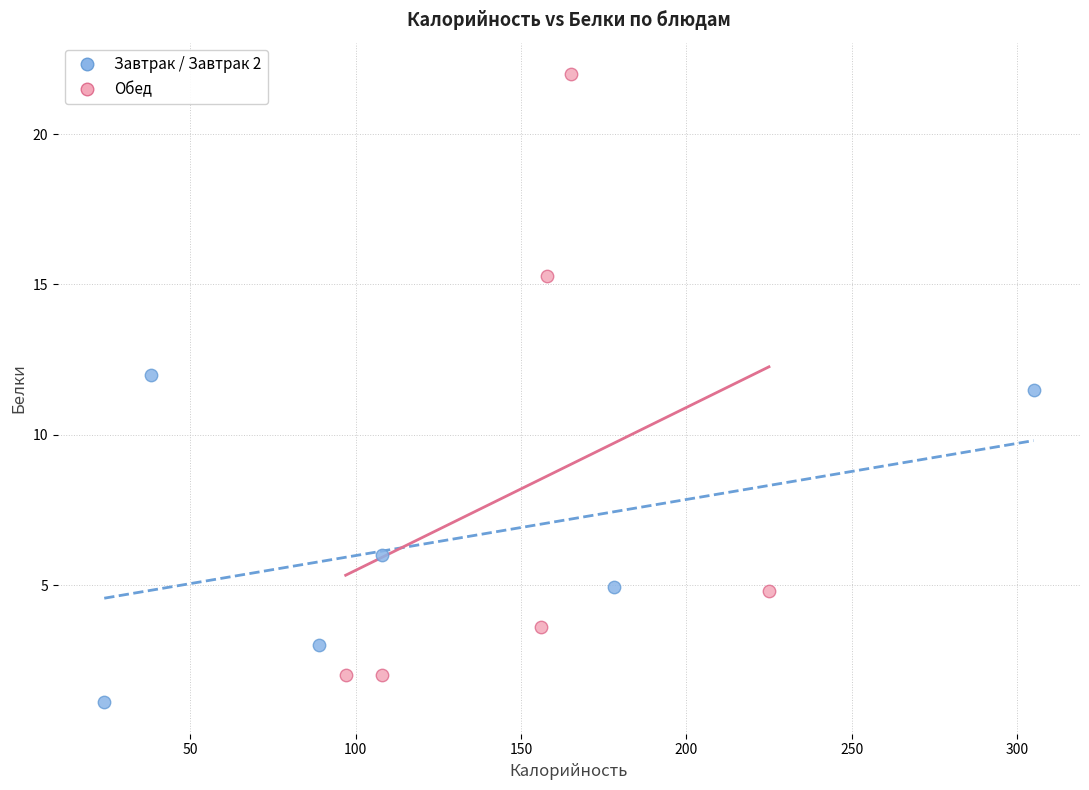

Which series has the widest spread of Y values?

Обед